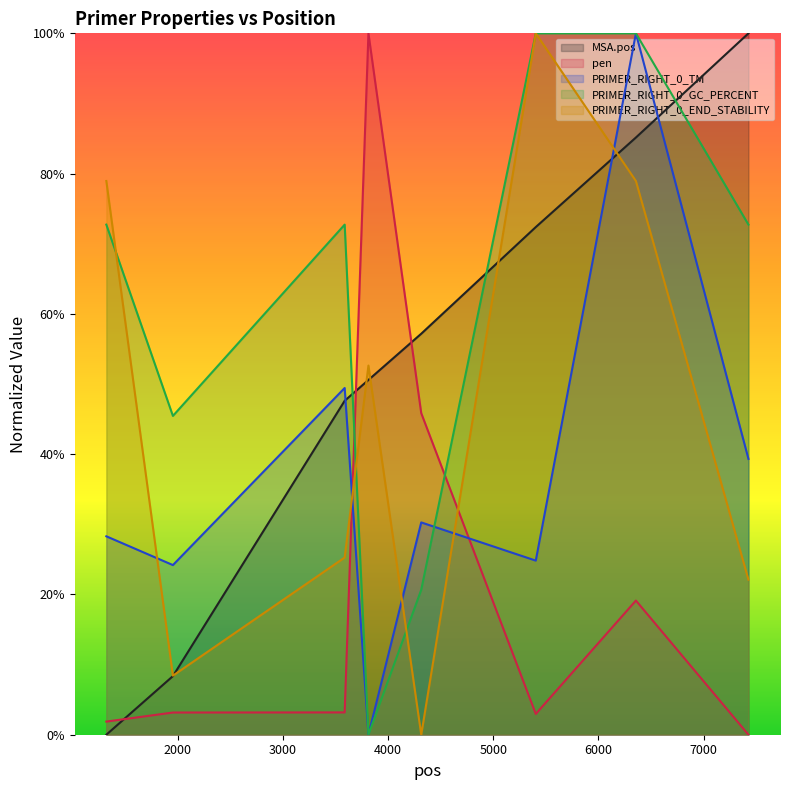

Reading left to right, transcribe all the data shown in this chart.

MSA.pos: 0.0	0.1	0.5	0.5	0.6	0.7	0.9	1.0
pen: 0.0	0.0	0.0	1.0	0.5	0.0	0.2	0.0
PRIMER_RIGHT_0_TM: 0.3	0.2	0.5	0.0	0.3	0.2	1.0	0.4
PRIMER_RIGHT_0_GC_PERCENT: 0.7	0.5	0.7	0.0	0.2	1.0	1.0	0.7
PRIMER_RIGHT_0_END_STABILITY: 0.8	0.1	0.3	0.5	0.0	1.0	0.8	0.2